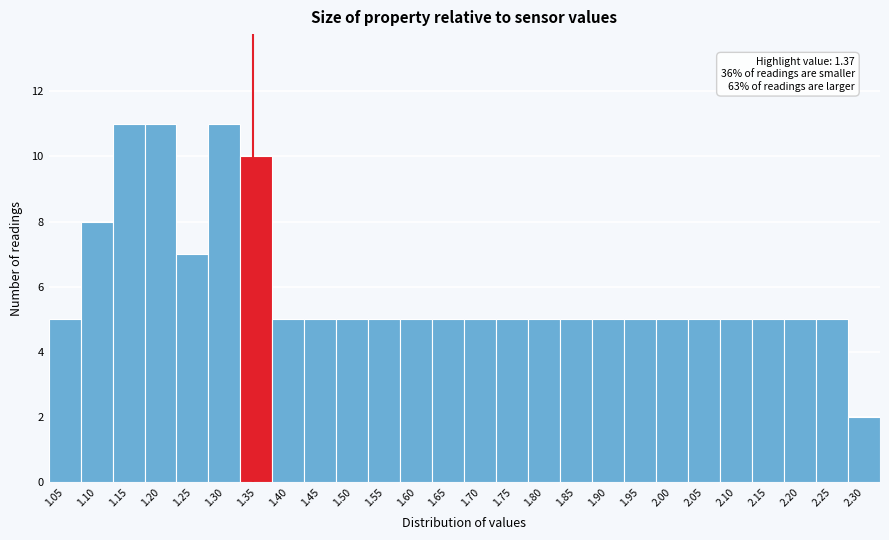

Reading right to left, what are all the values shown in this chart?

2.30=2	2.25=5	2.20=5	2.15=5	2.10=5	2.05=5	2.00=5	1.95=5	1.90=5	1.85=5	1.80=5	1.75=5	1.70=5	1.65=5	1.60=5	1.55=5	1.50=5	1.45=5	1.40=5	1.35=10	1.30=11	1.25=7	1.20=11	1.15=11	1.10=8	1.05=5